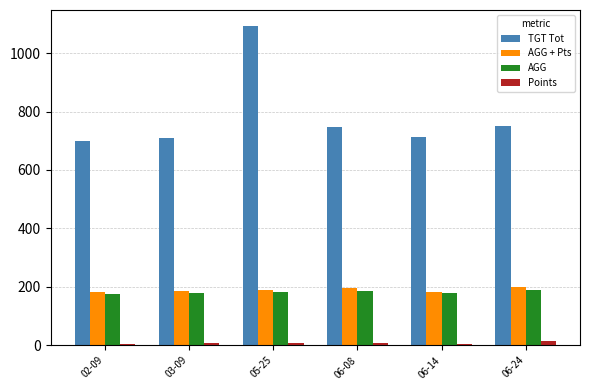

What is the value of the AGG + Pts bar at the 3rd from the left?

190.2